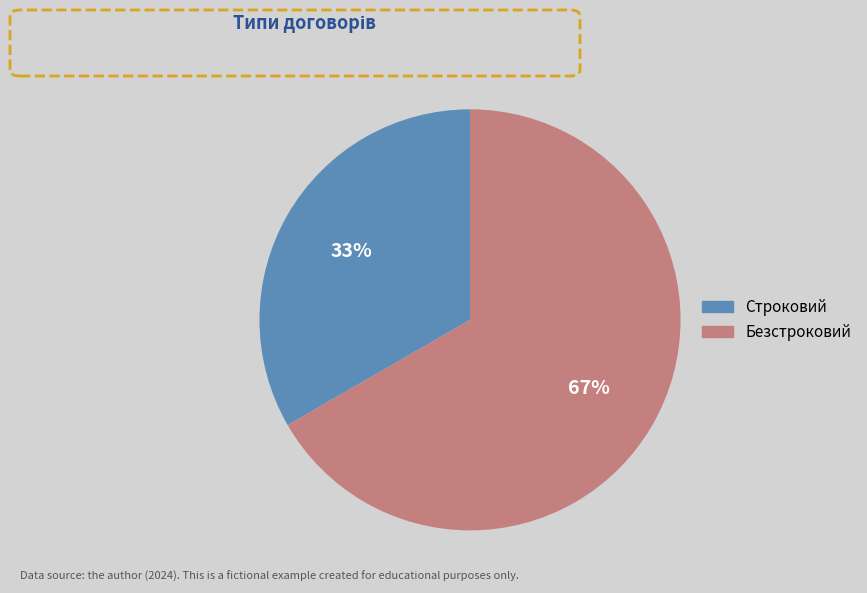

Approximately how many times larger is the value at Безстроковий compared to Строковий?

2.0